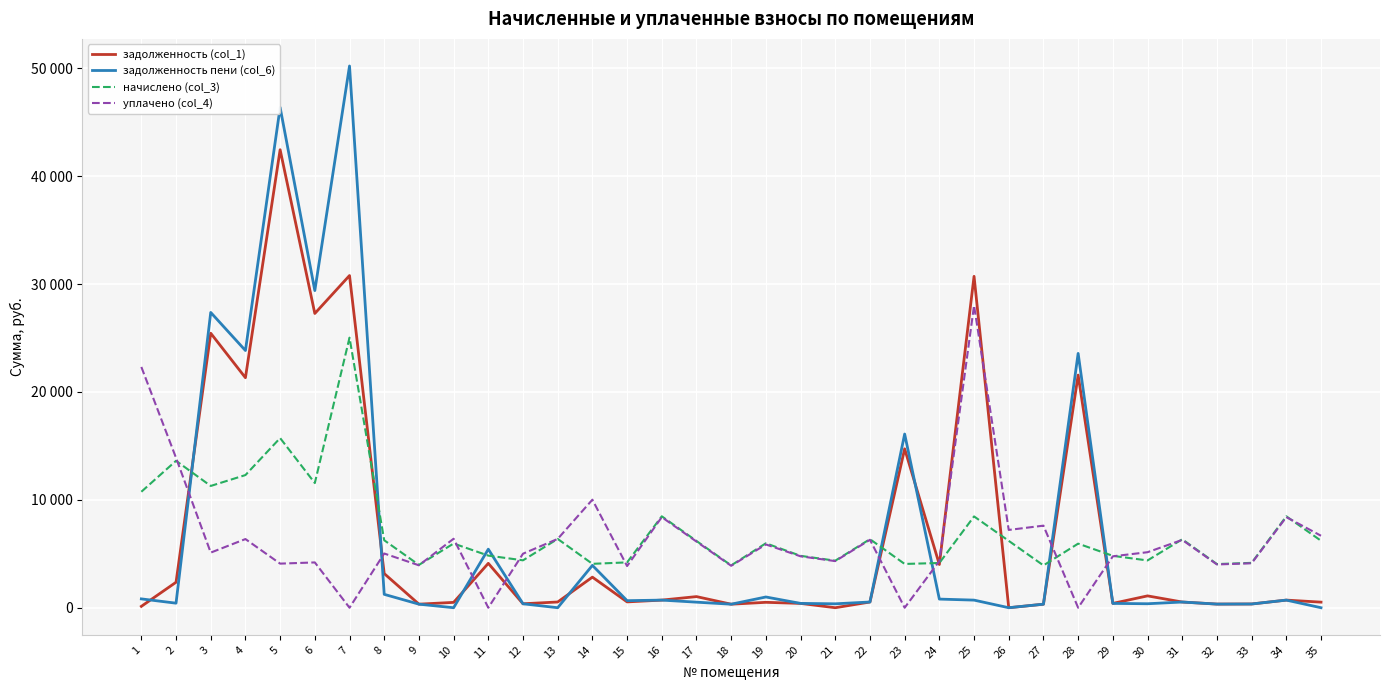

Reading left to right, extract all data points from this chart.

задолженность (col_1): 127.2	2360.8	25442.3	21318.5	42451.0	27272.9	30789.2	3165.3	330.6	495.9	4113.9	366.1	531.5	2834.8	539.7	706.1	1031.1	326.9	501.0	400.7	0.0	529.6	14727.6	4005.6	30716.0	0.0	326.9	21562.6	400.7	1097.7	528.6	337.2	346.5	706.1	517.4
задолженность пени (col_6): 819.2	422.0	27368.7	23839.2	46372.8	29394.2	50213.0	1240.6	330.6	0.0	5427.6	366.1	0.0	3925.6	653.3	706.1	515.6	326.9	995.6	400.7	363.3	529.6	16099.2	800.0	705.2	0.0	326.9	23570.8	400.7	368.8	528.6	337.2	346.5	706.1	0.0
начислено (col_3): 10748.5	13617.7	11286.5	12295.2	15724.8	11555.4	25031.9	6254.0	3967.7	5951.4	4830.6	4393.6	6377.4	4068.5	4203.0	8473.2	6186.8	3922.8	5973.8	4808.3	4360.0	6355.0	4057.3	4147.0	8462.0	6198.0	3922.8	5940.2	4808.3	4382.3	6343.7	4046.0	4158.1	8473.2	6209.3
уплачено (col_4): 22316.8	13891.4	5109.2	6364.3	4087.3	4198.4	0.0	5025.2	3931.9	6393.7	0.0	5007.1	6377.9	10013.0	3862.2	8396.9	6131.1	3887.4	5866.2	4764.9	4320.7	6297.7	0.0	4327.8	28015.1	7210.0	7606.9	0.0	4764.9	5145.6	6286.5	4010.1	4120.6	8396.9	6670.8